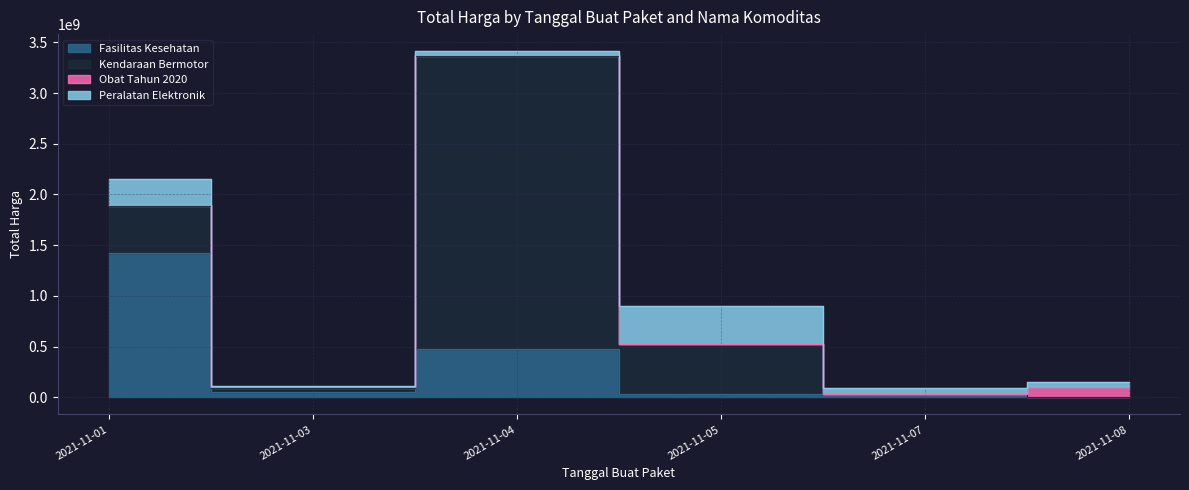

What is the greatest value displayed?

2892122000